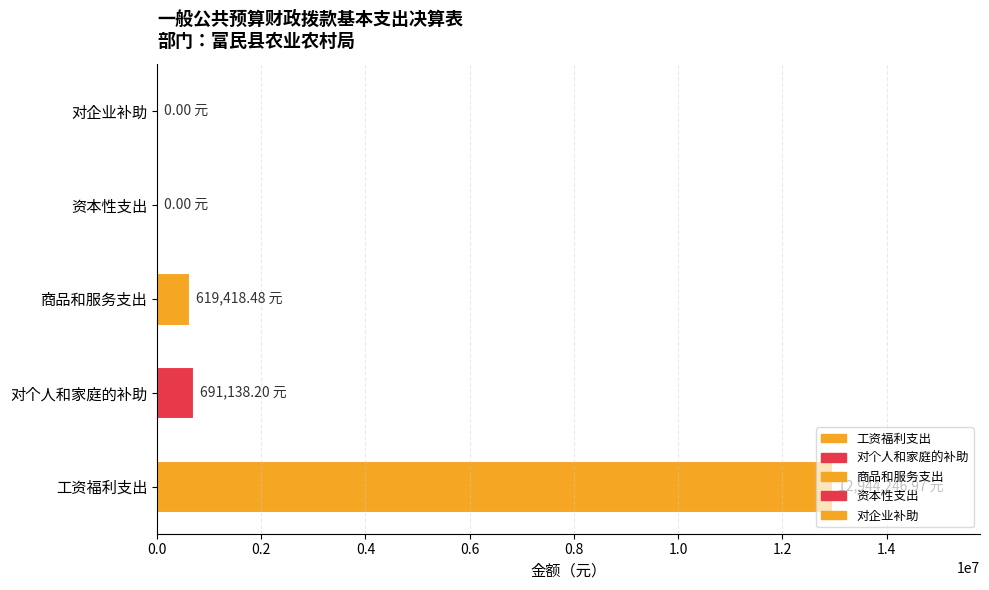

Approximately how many times larger is the value at 工资福利支出 compared to 商品和服务支出?

20.9